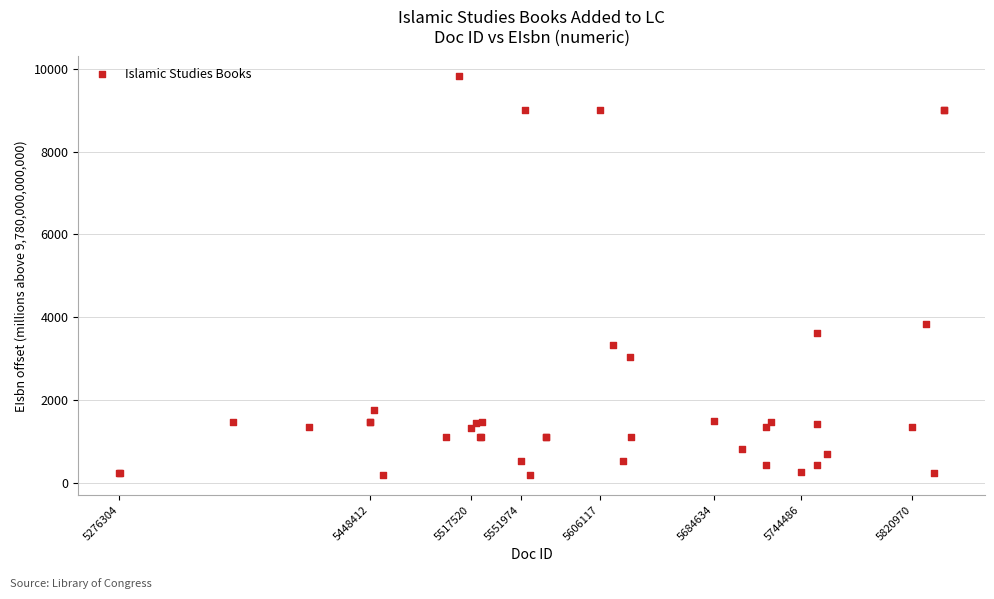

What Y value in the scatter plot is closest to 5002?

3839.4